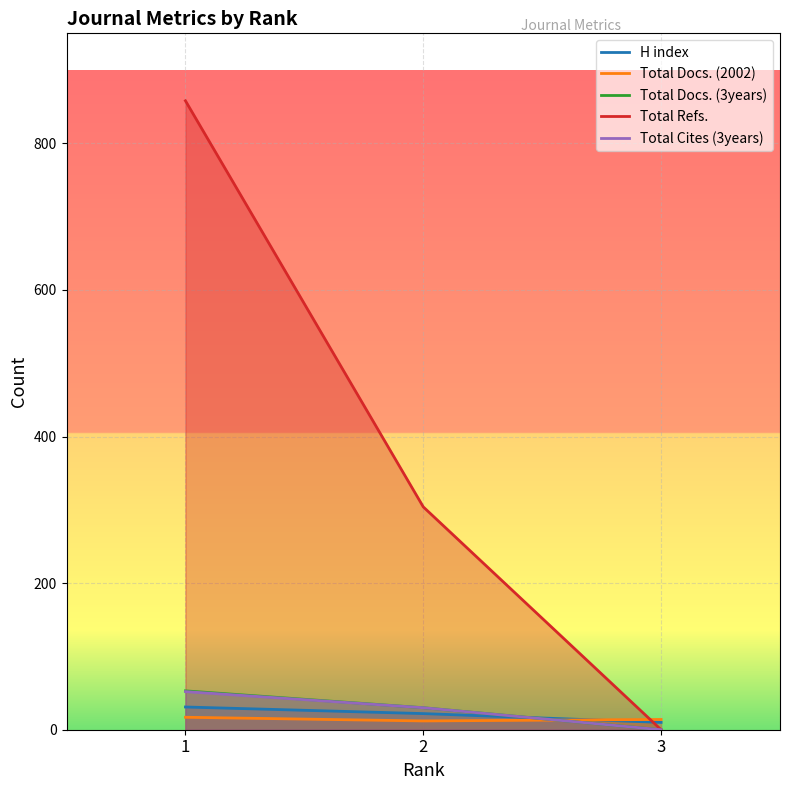

How many data points in Total Cites (3years) are less than 30?

1